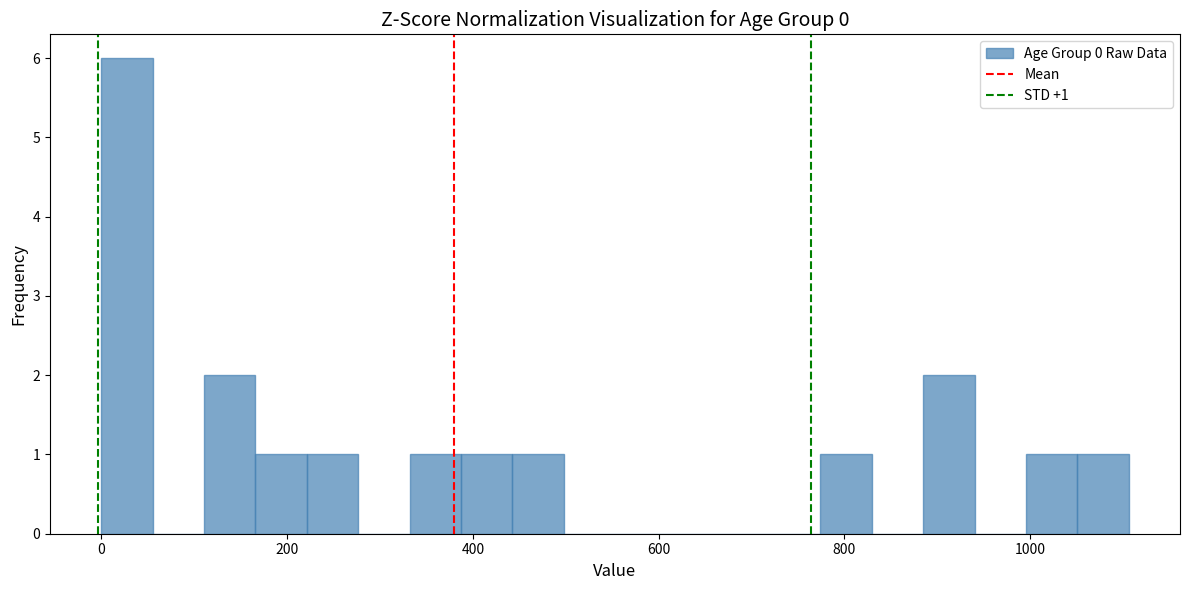

Around what value on the x-axis is the tallest bar? Give the approximate position of its centre, as read against the axis.

20